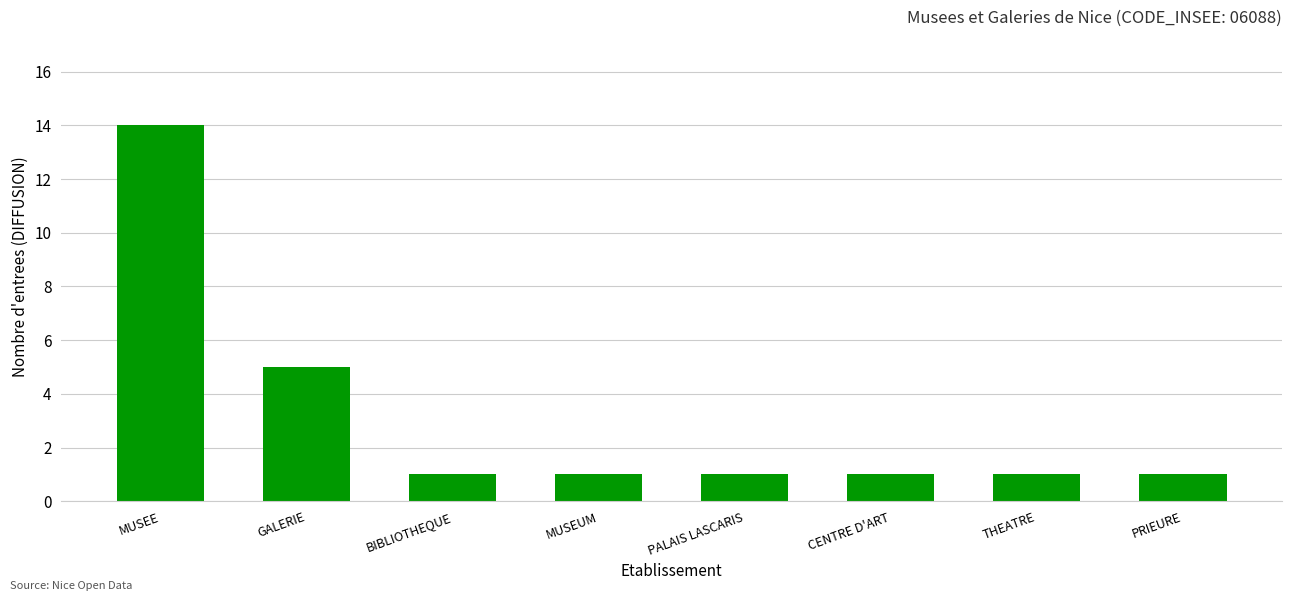

Approximately how many times larger is the value at GALERIE compared to MUSEUM?

5.0